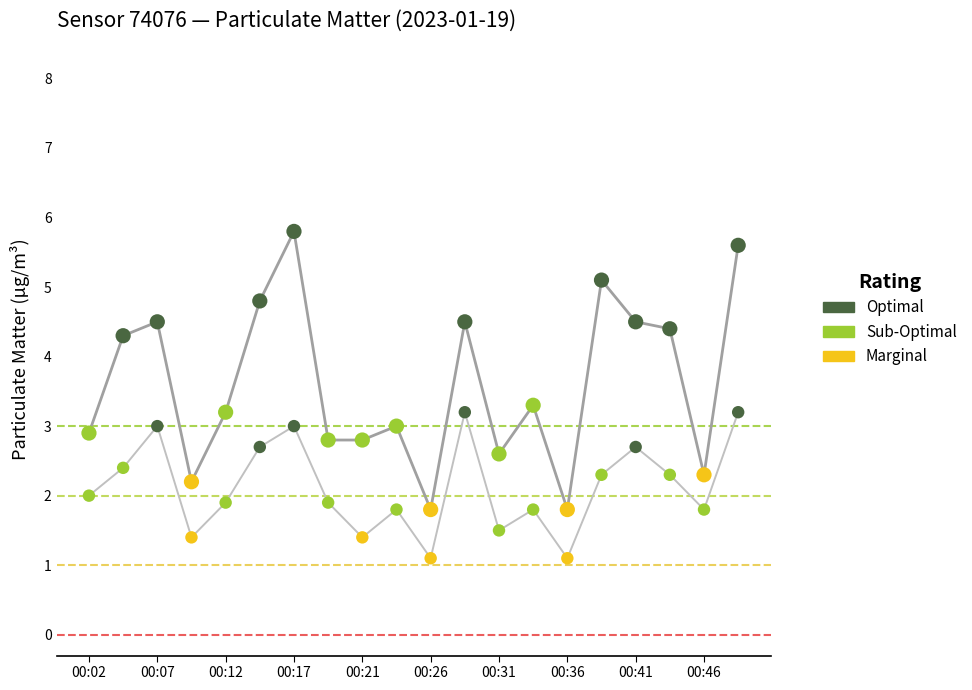

Which series has the widest spread of Y values?

P1